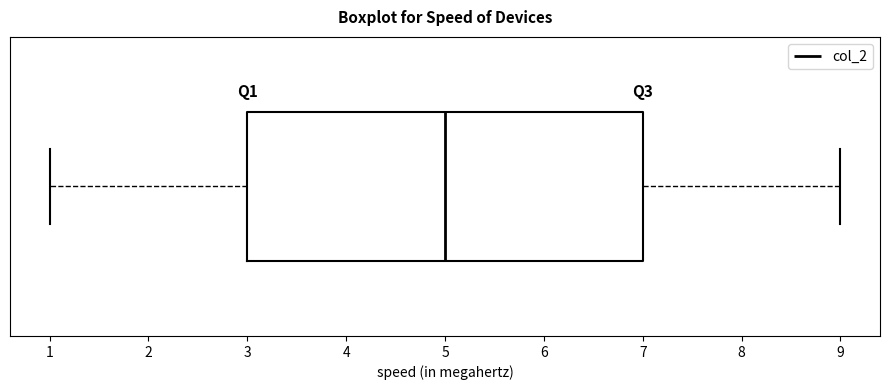

Read this box plot against the x-axis: the position of the median line, the range covered by the box, and the ends of both whiskers. The values are not printed on the chart, so give them approximately, as read against the axis.

median 5, box 3 to 7, whiskers 1 to 9